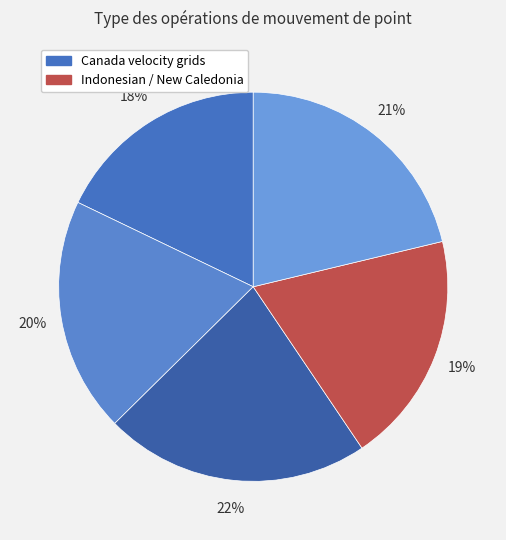

How many slices are in this pie chart?

5